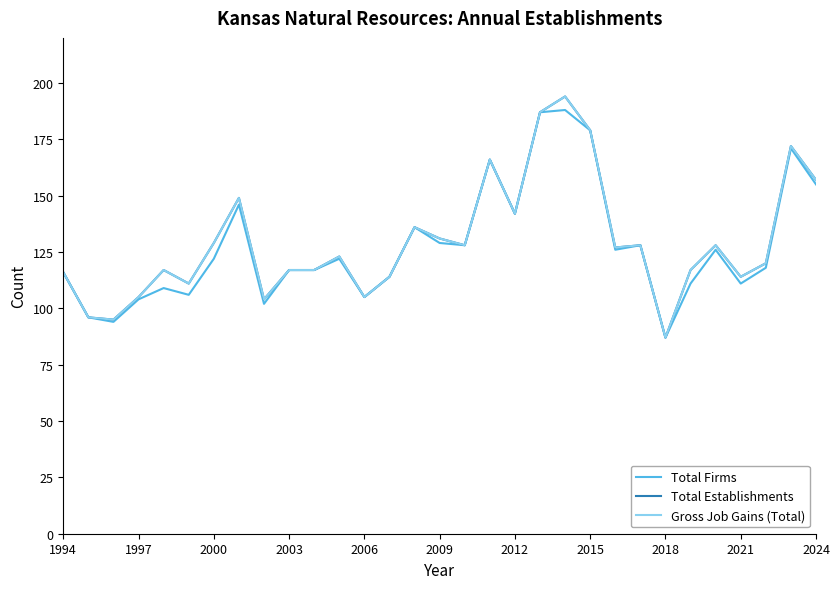

Is this an area chart (filled region under the line)?

No